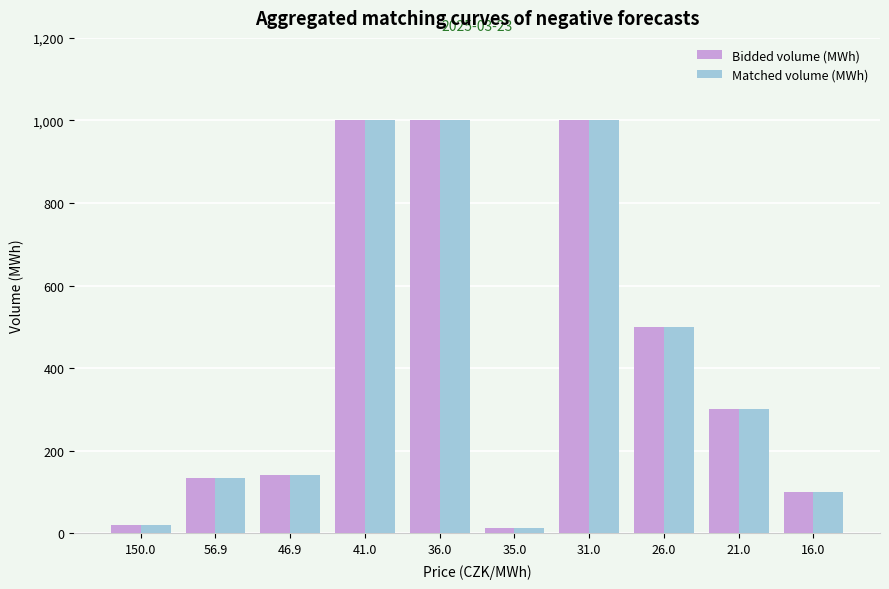

At how many categories does at least one series exceed 292?

5